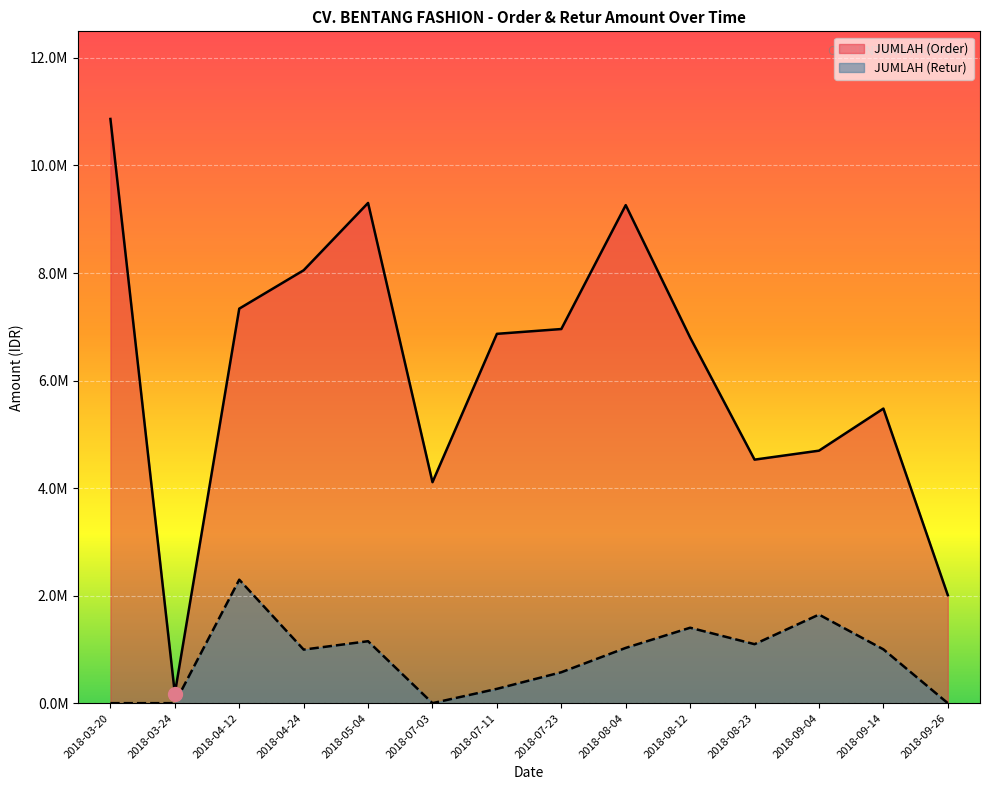

True or false: JUMLAH (Order) and JUMLAH (Retur) intersect in this chart.

False